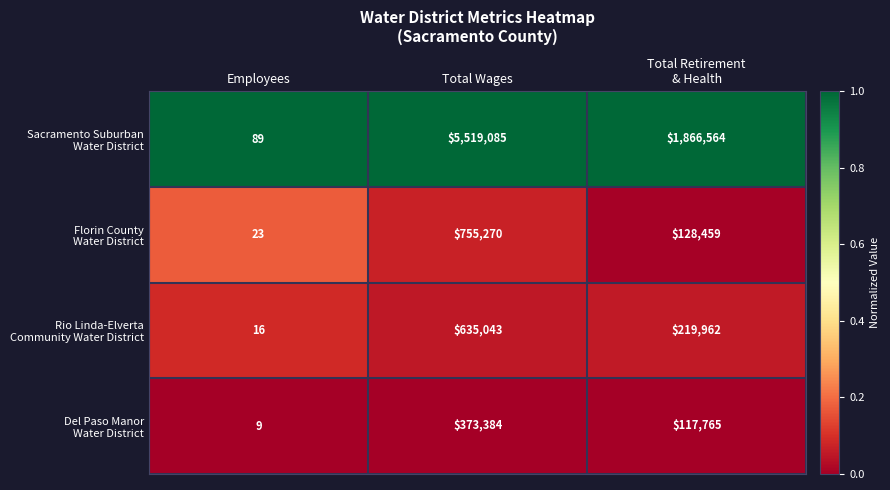

What is the difference between the highest and lowest values at Employees?

80